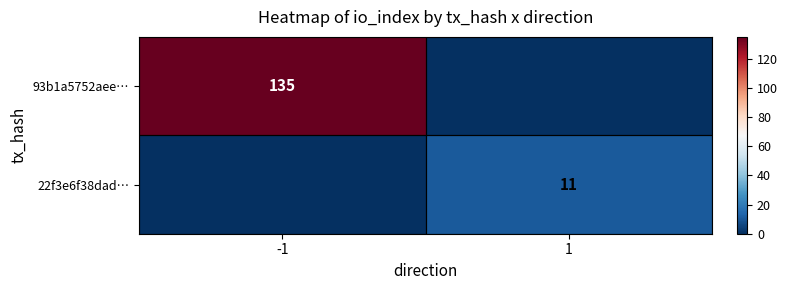

The value of 93b1a5752aee… at -1 is 202. True or false?

False